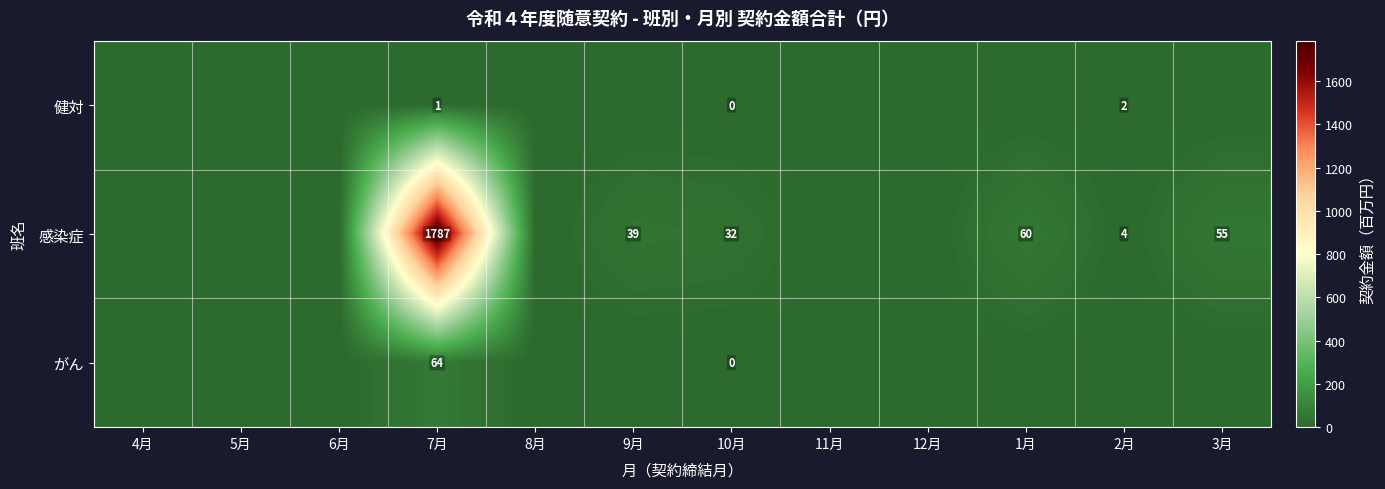

What is the spread (max minus min) of values at 7月?

1786